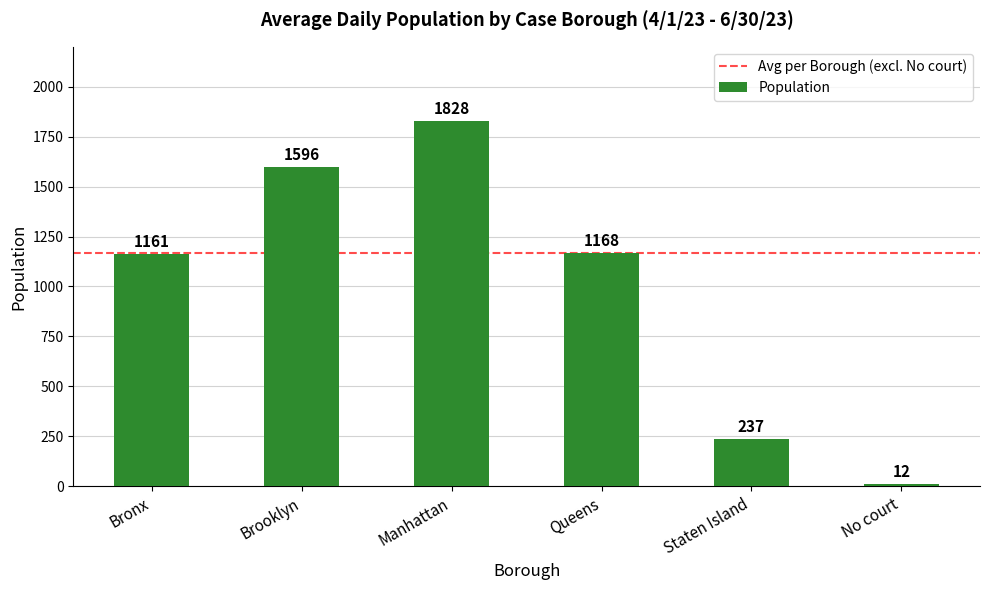

Count the values in the range 237 to 1596.

4